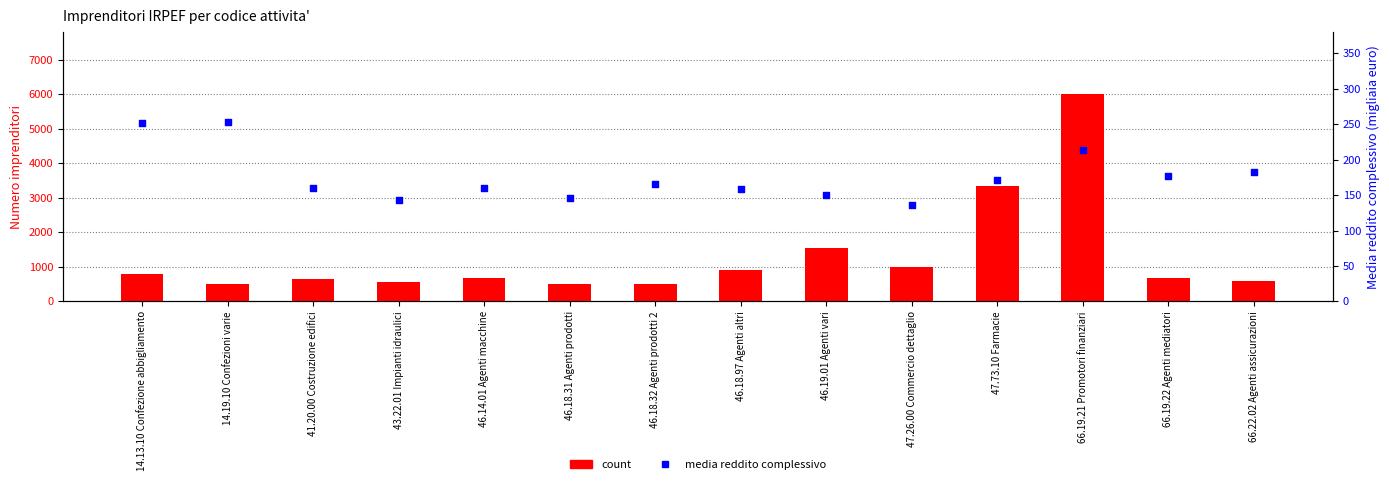

At how many categories does at least one series exceed 1985?

2